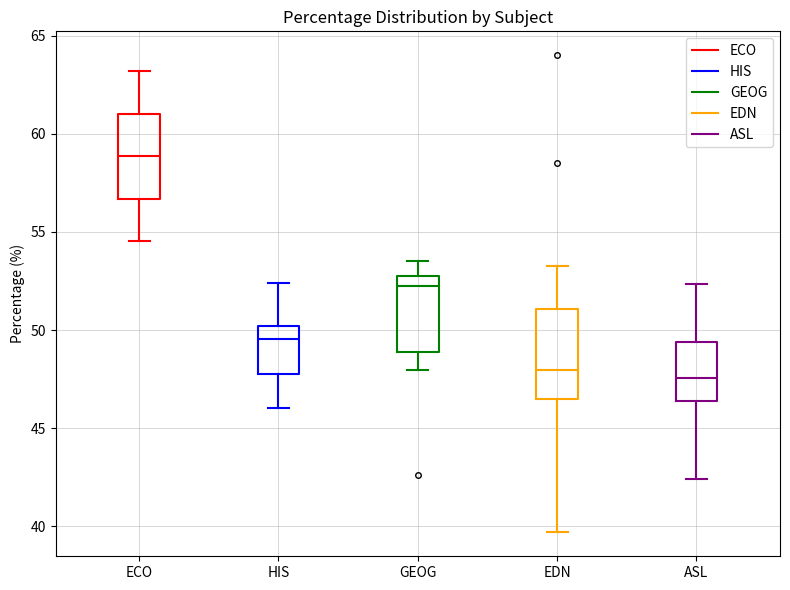

Reading left to right, read every box against the y-axis: the position of its median line, the range the box covers, and the ends of its whiskers. The values are not printed on the chart, so give them approximately, as read against the axis.

ECO: median 59.0, box 56.5 to 61.0, whiskers 54.5 to 63.0
HIS: median 49.5, box 47.5 to 50.0, whiskers 46.0 to 52.5
GEOG: median 52.0, box 49.0 to 53.0, whiskers 48.0 to 53.5
EDN: median 48.0, box 46.5 to 51.0, whiskers 39.5 to 53.5
ASL: median 47.5, box 46.5 to 49.5, whiskers 42.5 to 52.5